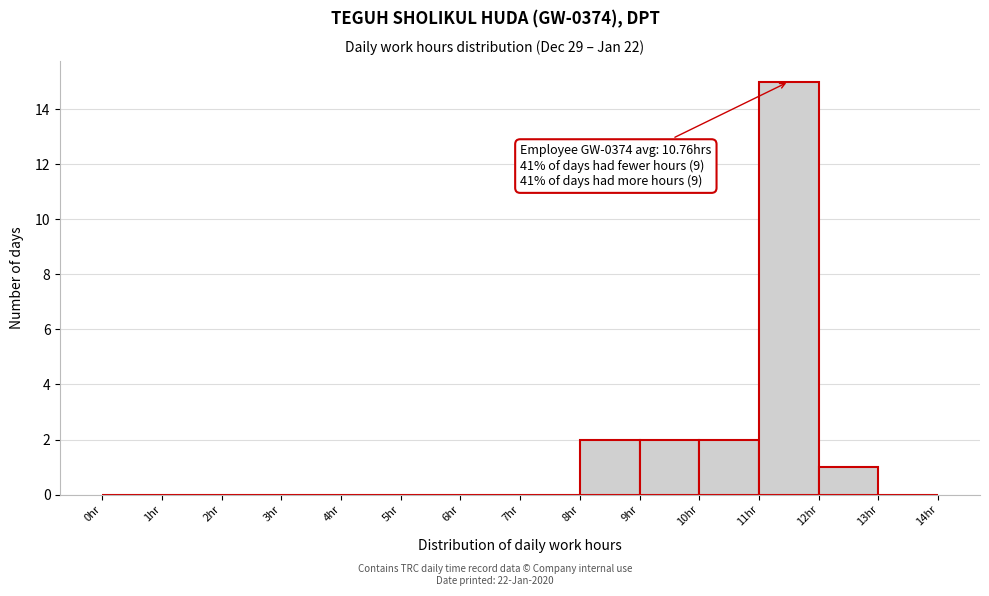

Over which range of the x-axis is the bar tallest?

11 to 12